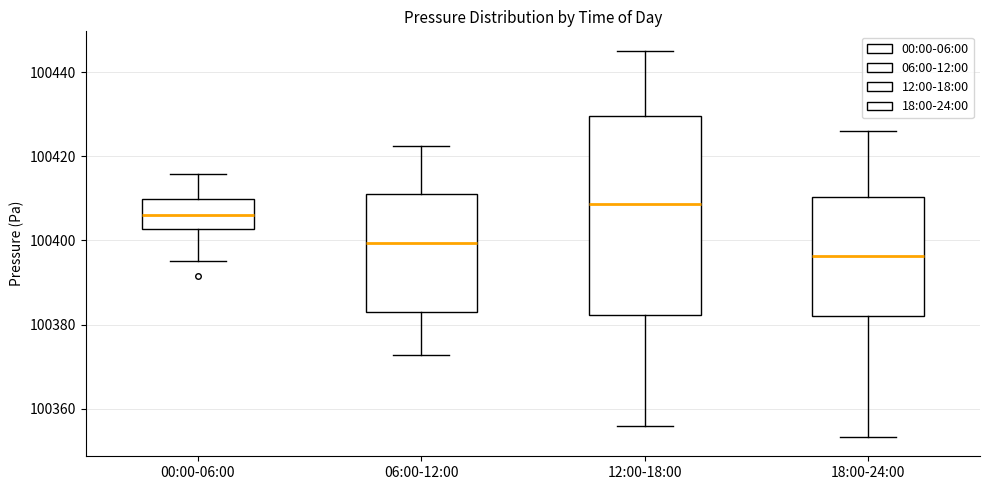

Comparing the boxes themselves (not the whiskers), which one is the tallest?

12:00-18:00